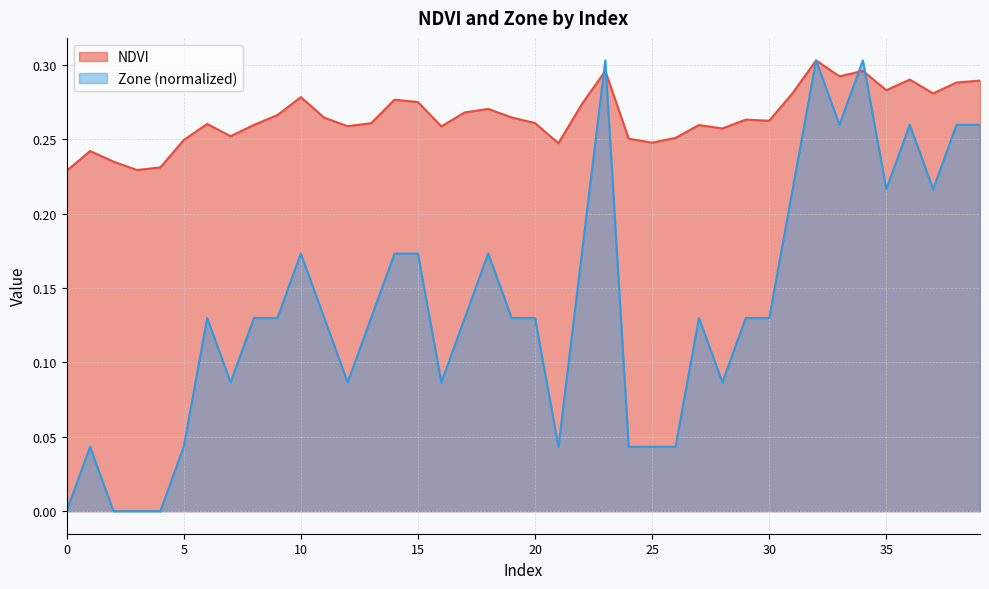

Which series has the largest total across all categories?

NDVI